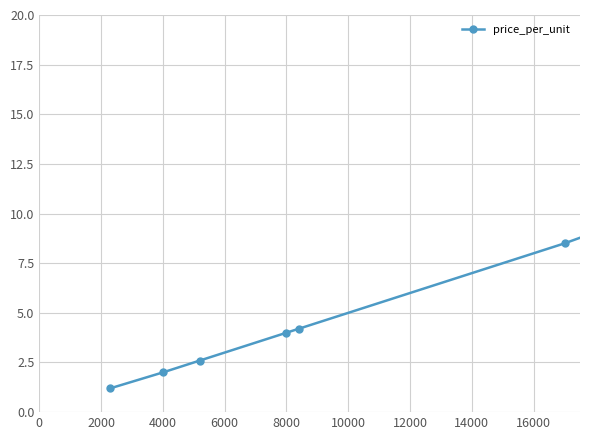

What is the difference between the second highest and second lowest values?

6.5